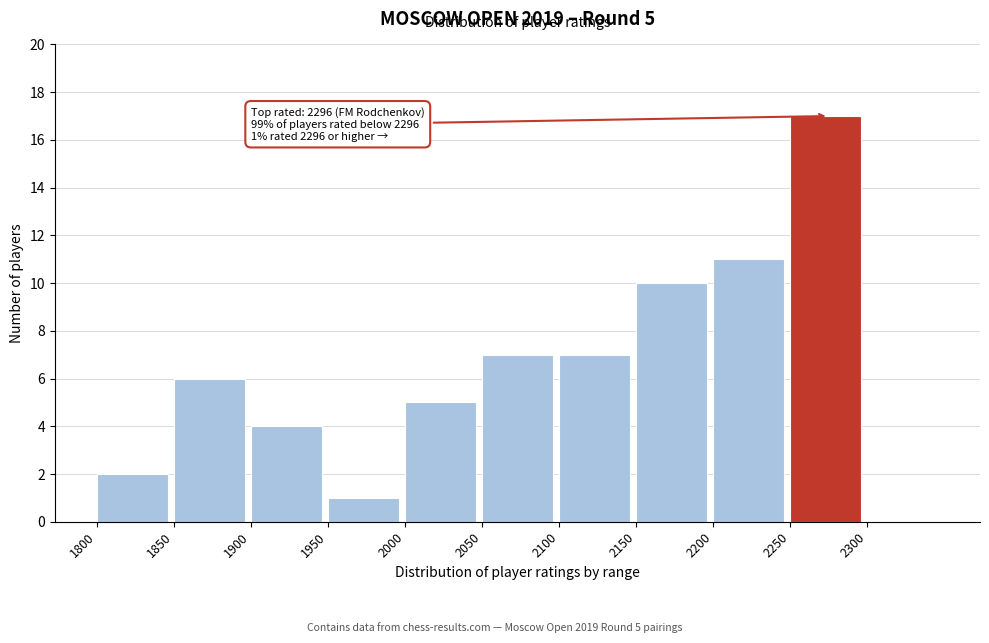

Over which range of the x-axis is the bar tallest?

2250 to 2300